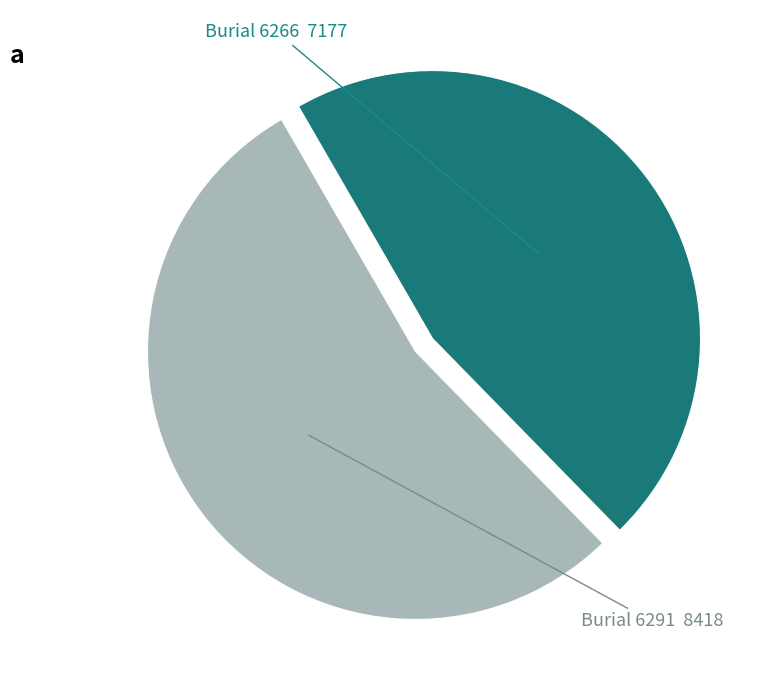

Does any single category account for the majority?

Yes